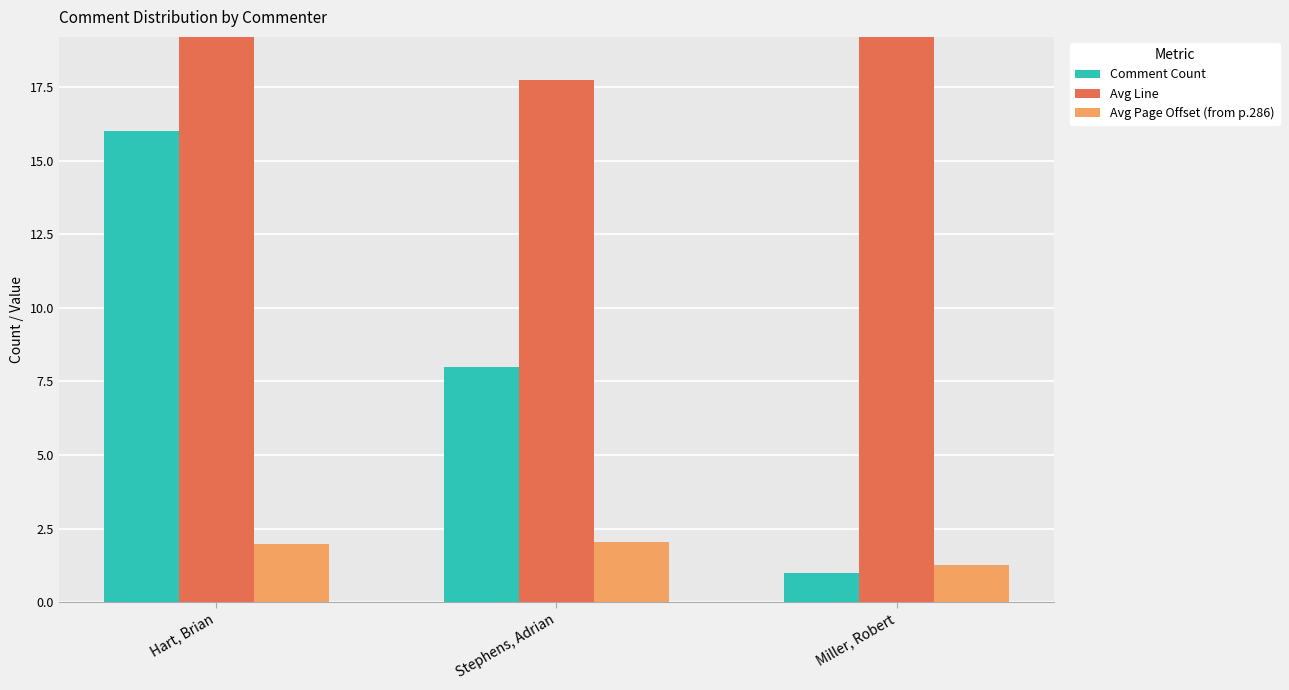

At which category is the sum across all series the highest?

Hart, Brian